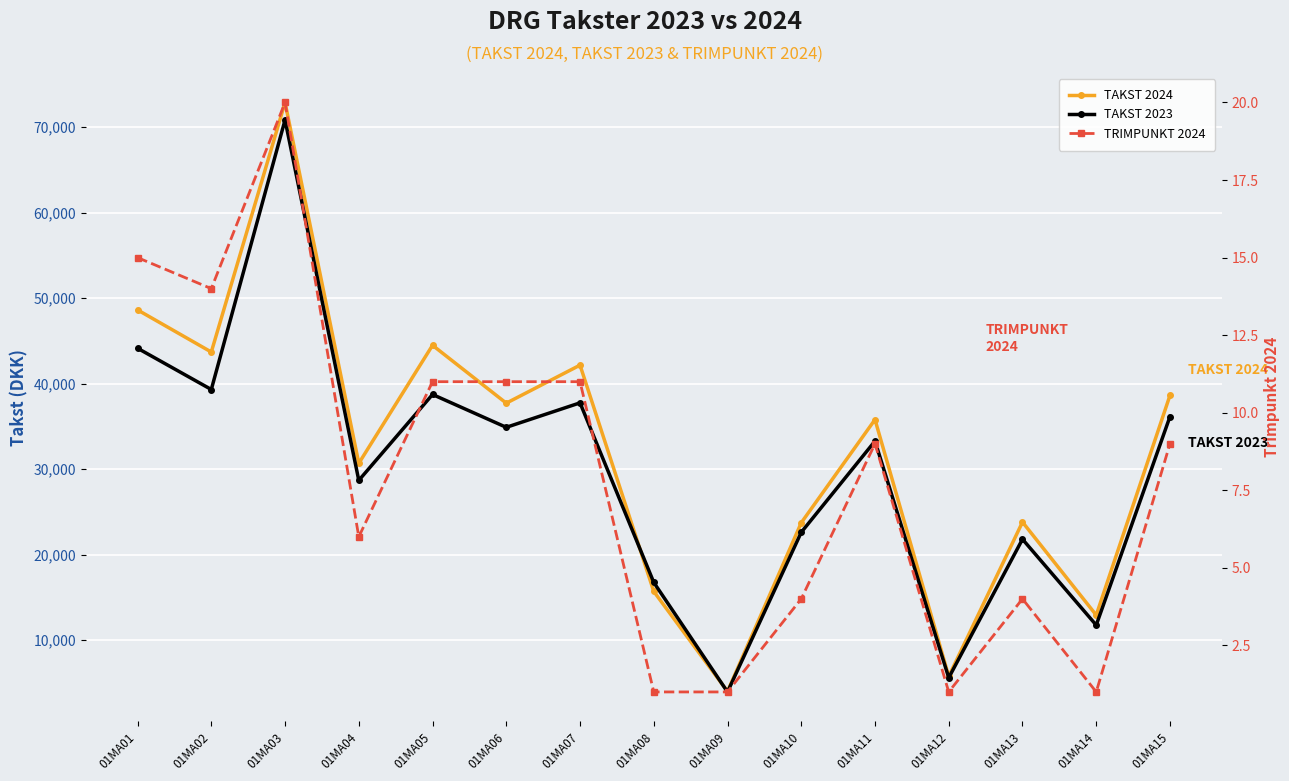

At which category is the sum across all series the highest?

01MA03